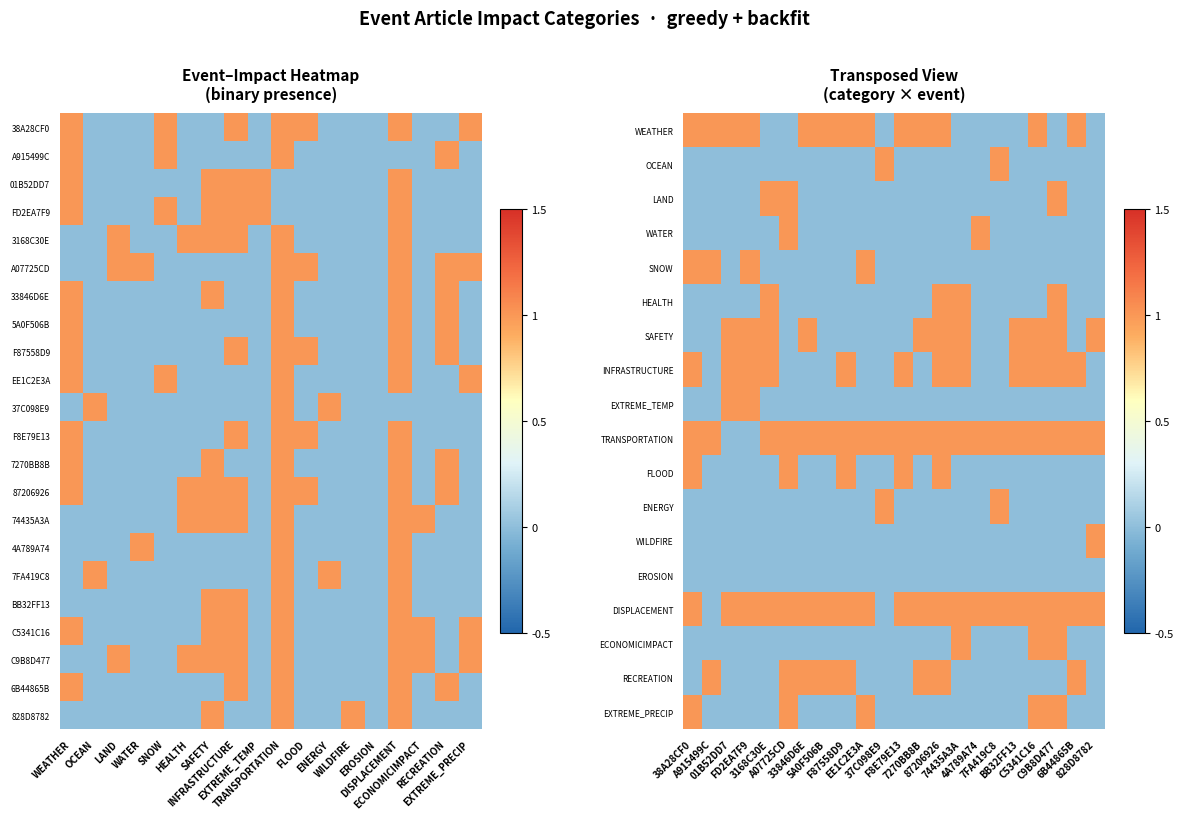

Reading left to right, list all the values displayed in this chart.

38A28CF0: 1	0	0	0	1	0	0	1	0	1	1	0	0	0	1	0	0	1
A915499C: 1	0	0	0	1	0	0	0	0	1	0	0	0	0	0	0	1	0
01B52DD7: 1	0	0	0	0	0	1	1	1	0	0	0	0	0	1	0	0	0
FD2EA7F9: 1	0	0	0	1	0	1	1	1	0	0	0	0	0	1	0	0	0
3168C30E: 0	0	1	0	0	1	1	1	0	1	0	0	0	0	1	0	0	0
A07725CD: 0	0	1	1	0	0	0	0	0	1	1	0	0	0	1	0	1	1
33846D6E: 1	0	0	0	0	0	1	0	0	1	0	0	0	0	1	0	1	0
5A0F506B: 1	0	0	0	0	0	0	0	0	1	0	0	0	0	1	0	1	0
F87558D9: 1	0	0	0	0	0	0	1	0	1	1	0	0	0	1	0	1	0
EE1C2E3A: 1	0	0	0	1	0	0	0	0	1	0	0	0	0	1	0	0	1
37C098E9: 0	1	0	0	0	0	0	0	0	1	0	1	0	0	0	0	0	0
F8E79E13: 1	0	0	0	0	0	0	1	0	1	1	0	0	0	1	0	0	0
7270BB8B: 1	0	0	0	0	0	1	0	0	1	0	0	0	0	1	0	1	0
87206926: 1	0	0	0	0	1	1	1	0	1	1	0	0	0	1	0	1	0
74435A3A: 0	0	0	0	0	1	1	1	0	1	0	0	0	0	1	1	0	0
4A789A74: 0	0	0	1	0	0	0	0	0	1	0	0	0	0	1	0	0	0
7FA419C8: 0	1	0	0	0	0	0	0	0	1	0	1	0	0	1	0	0	0
BB32FF13: 0	0	0	0	0	0	1	1	0	1	0	0	0	0	1	0	0	0
C5341C16: 1	0	0	0	0	0	1	1	0	1	0	0	0	0	1	1	0	1
C9B8D477: 0	0	1	0	0	1	1	1	0	1	0	0	0	0	1	1	0	1
6B44865B: 1	0	0	0	0	0	0	1	0	1	0	0	0	0	1	0	1	0
828D8782: 0	0	0	0	0	0	1	0	0	1	0	0	1	0	1	0	0	0